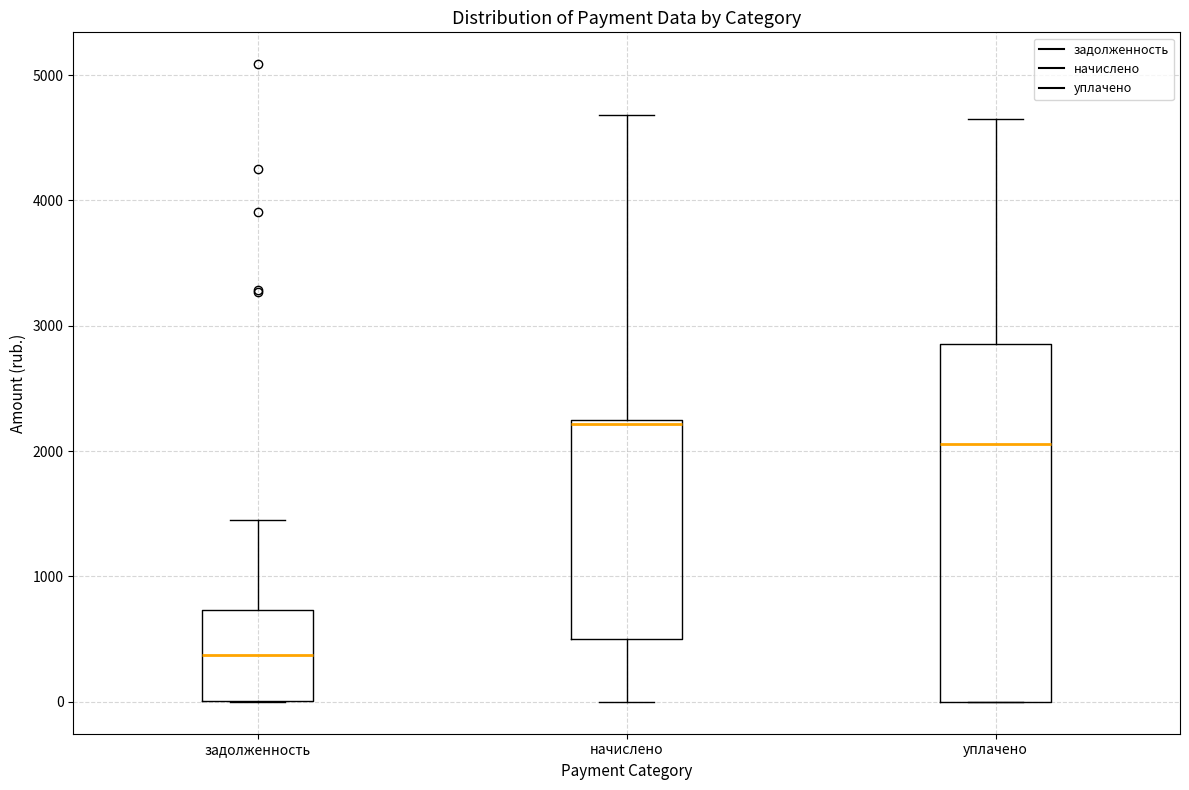

Which box is the tallest, from its lower edge to its upper edge?

уплачено